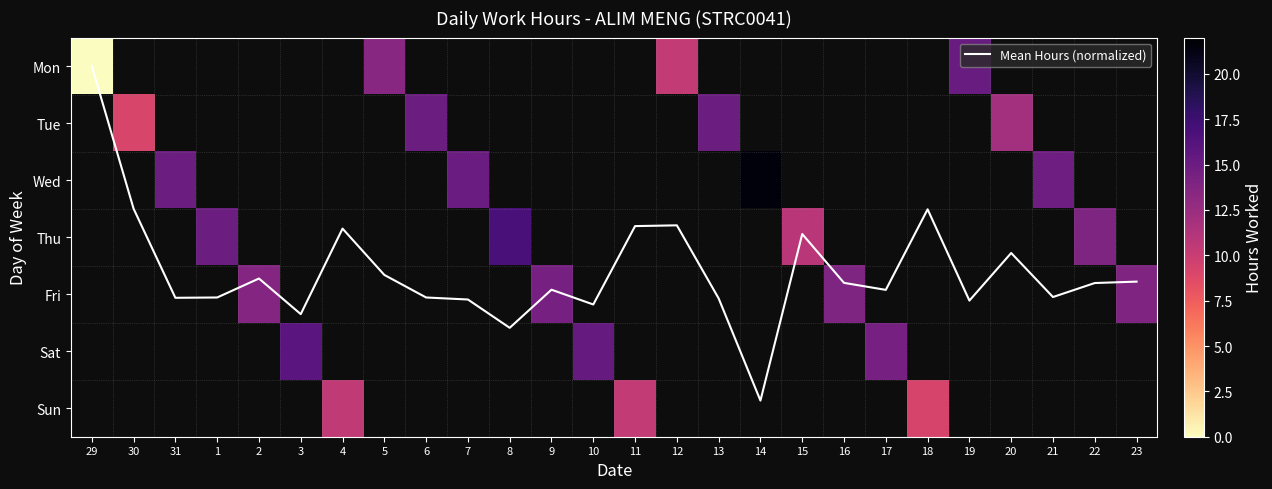

Which has a higher value, 10 or 16?

10